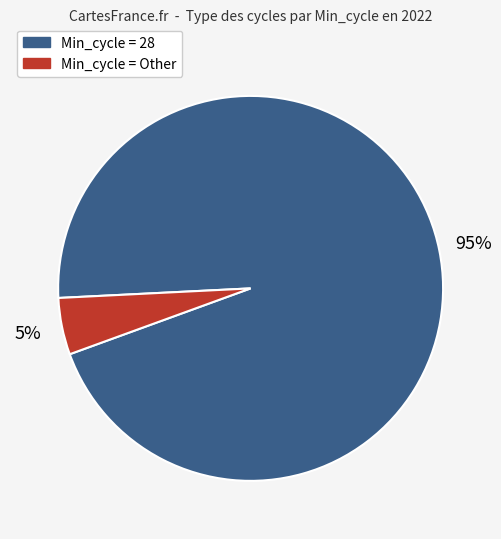

To the nearest percent, what is the average slice percentage?

50%